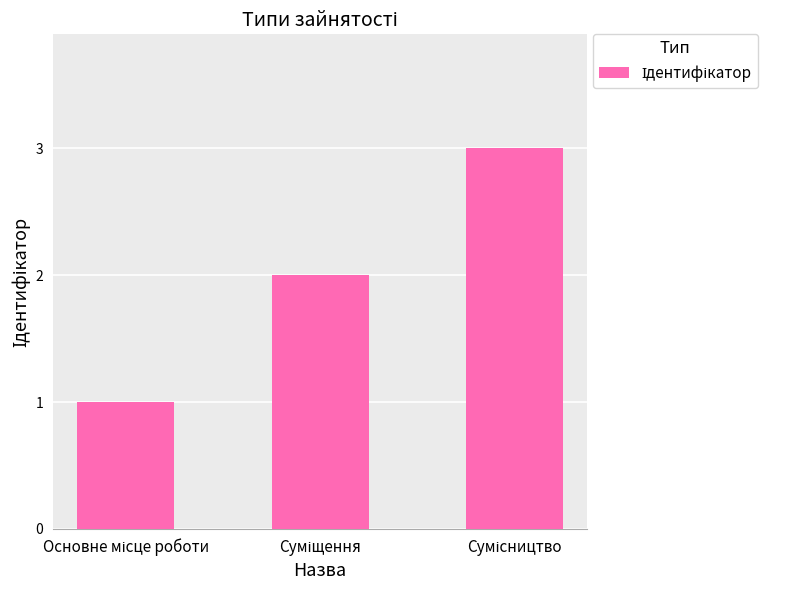

What is the maximum value shown in the chart?

3